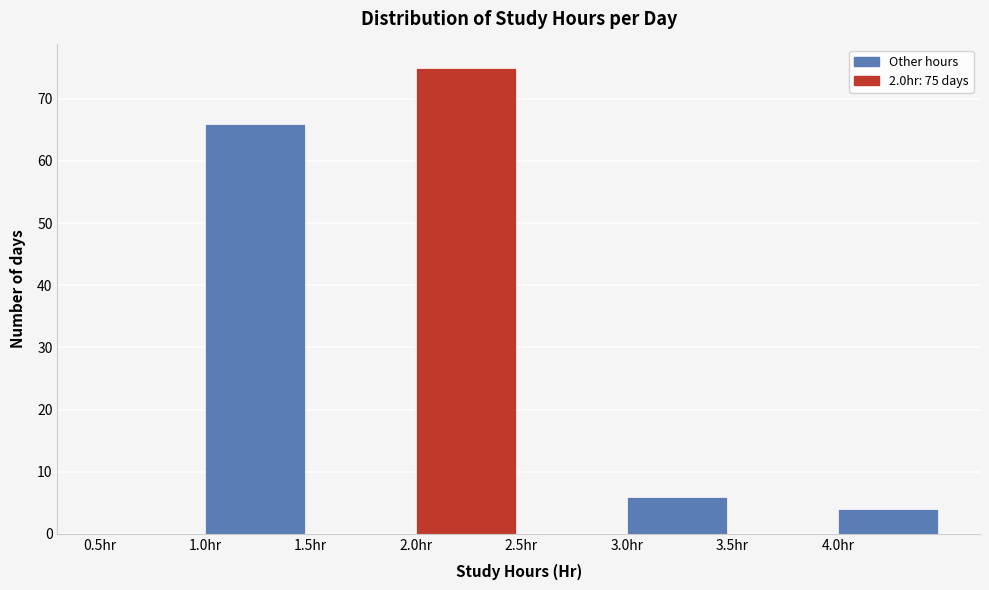

Over which range of the x-axis is the bar tallest?

2.0 to 2.5